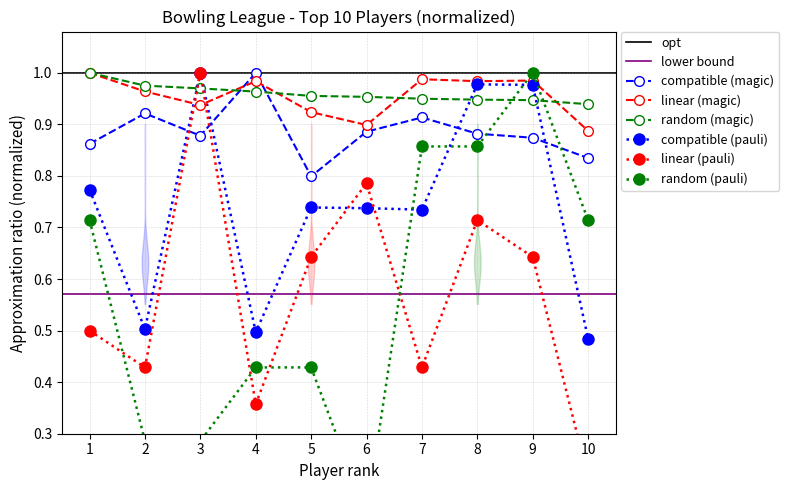

True or false: random (magic) and compatible (pauli) cross at least once.

True